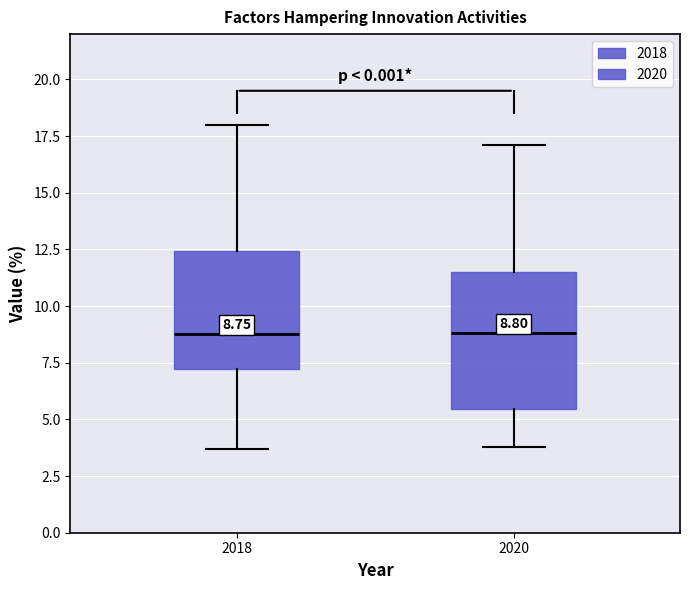

Comparing the boxes themselves (not the whiskers), which one is the tallest?

2020